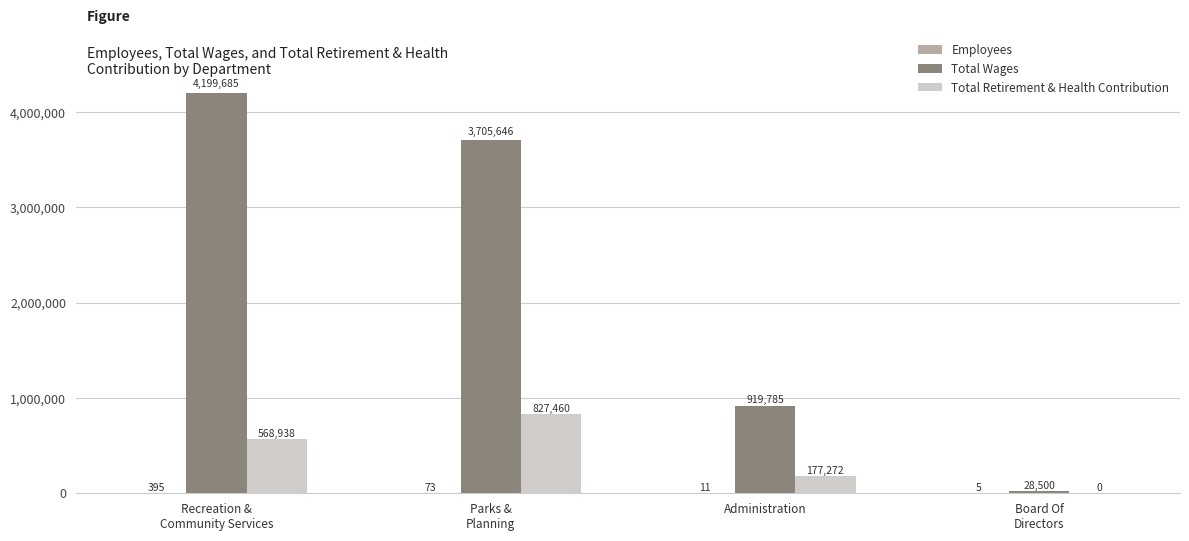

How many Total Retirement & Health Contribution values are between 177272 and 827460?

3